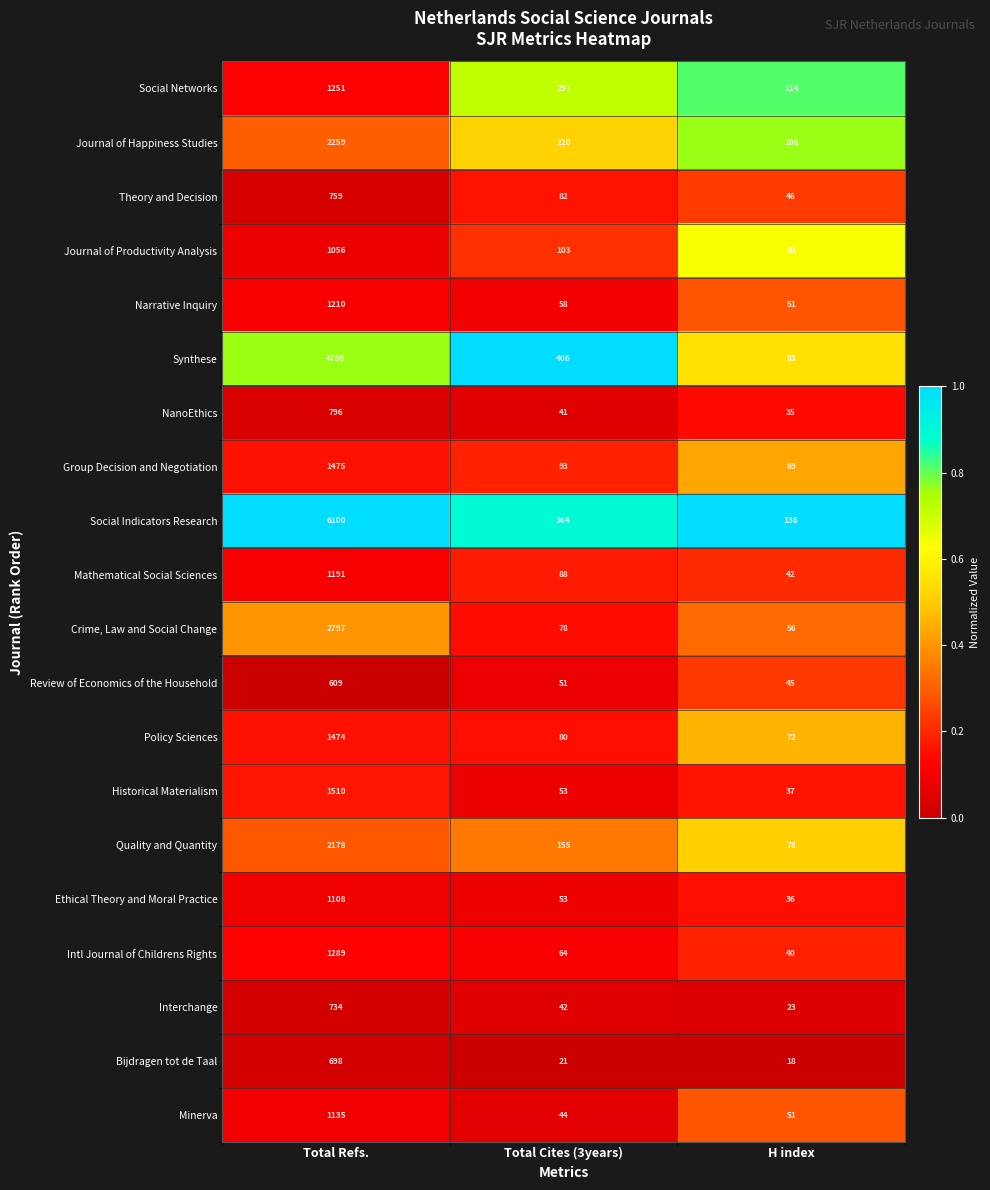

What is the average value of the Review of Economics of the Household series?

235